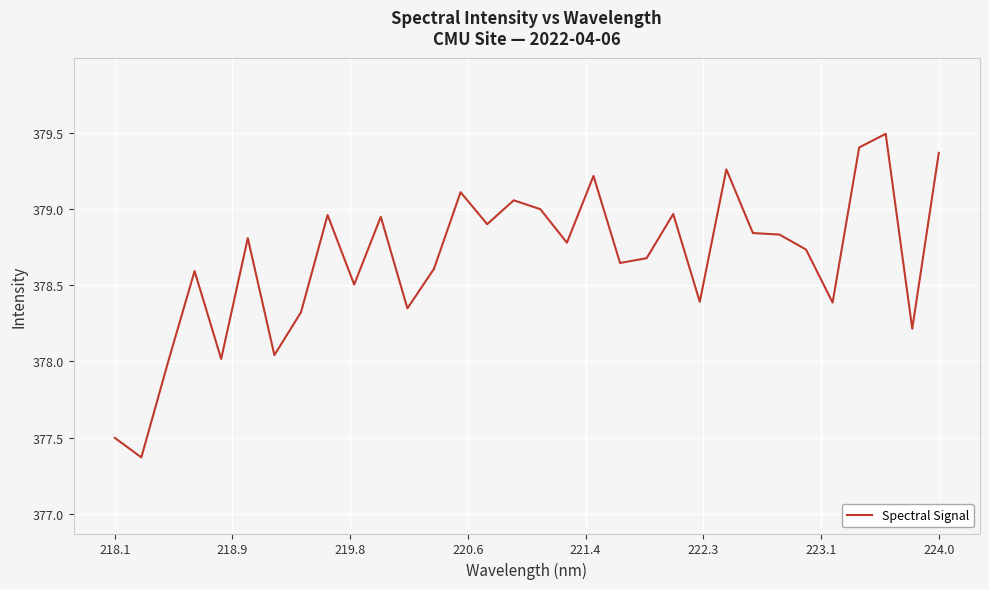

What is the greatest value displayed?

379.5